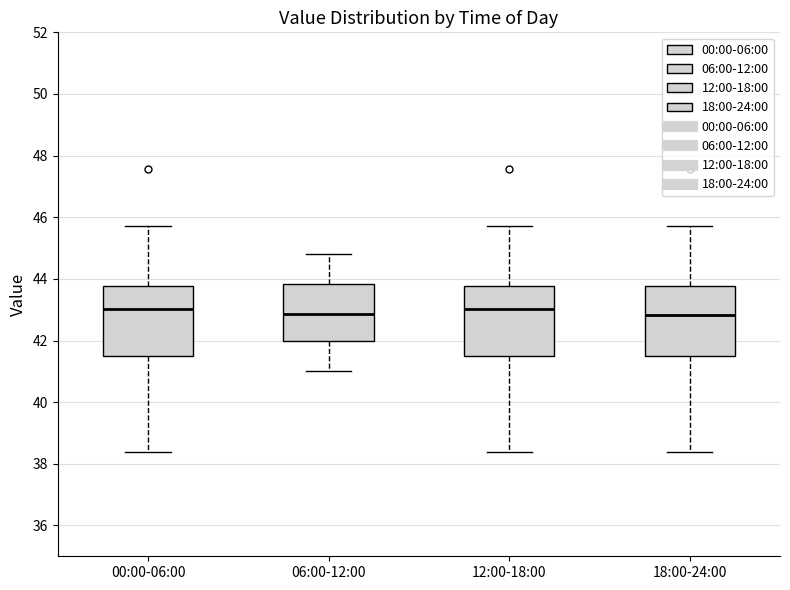

Reading left to right, transcribe this box plot: for each box, give where its median line is, the range the box spans, and where its two whiskers end, as read against the y-axis. The values are not printed on the chart, so give them approximately, as read against the axis.

00:00-06:00: median 43.0, box 41.6 to 43.8, whiskers 38.4 to 45.8
06:00-12:00: median 42.8, box 42.0 to 43.8, whiskers 41.0 to 44.8
12:00-18:00: median 43.0, box 41.6 to 43.8, whiskers 38.4 to 45.8
18:00-24:00: median 42.8, box 41.4 to 43.8, whiskers 38.4 to 45.8